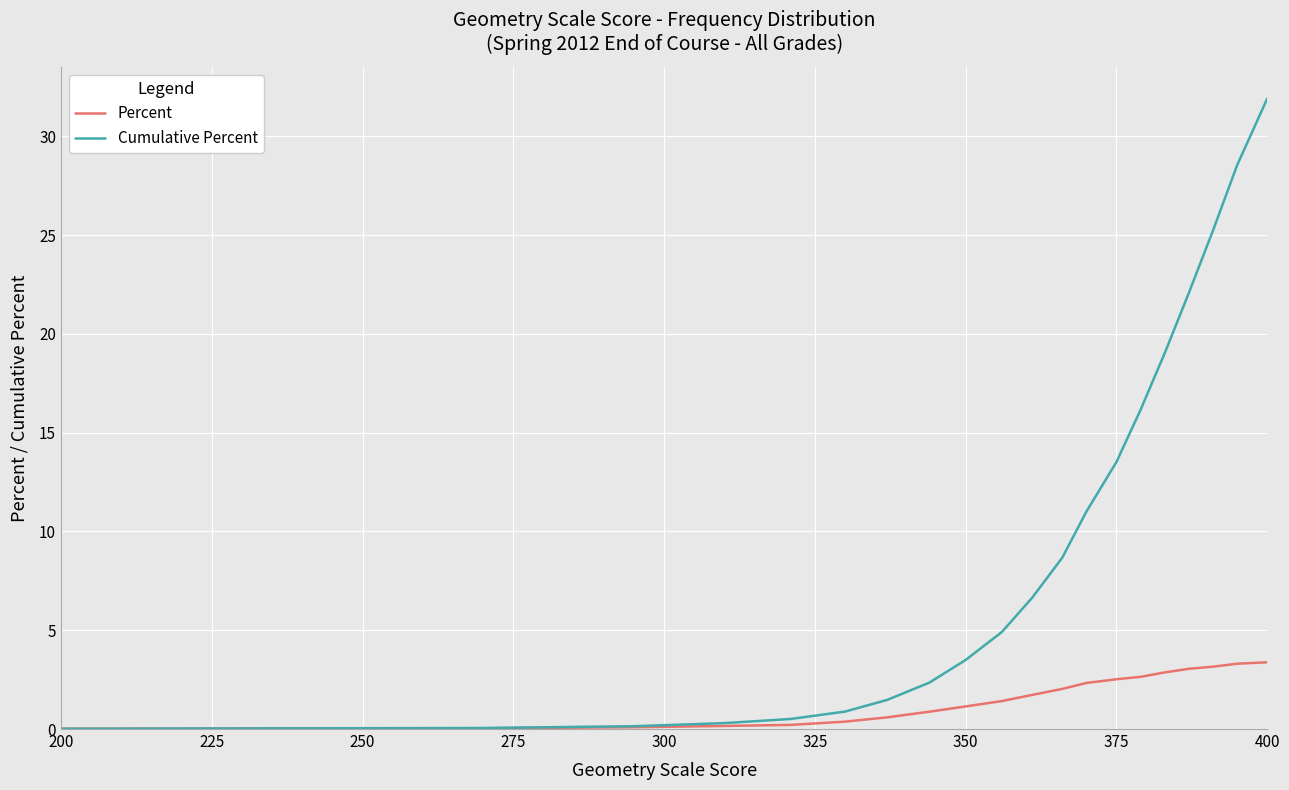

How many values in the Cumulative Percent series are below 6?

10